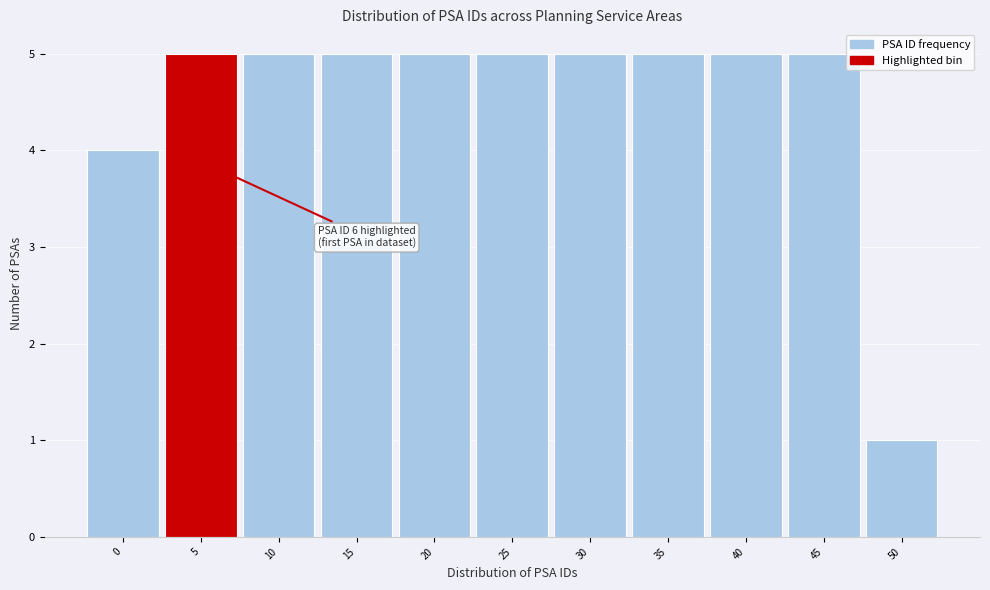

Reading left to right, list all the values displayed in this chart.

4	5	5	5	5	5	5	5	5	5	1